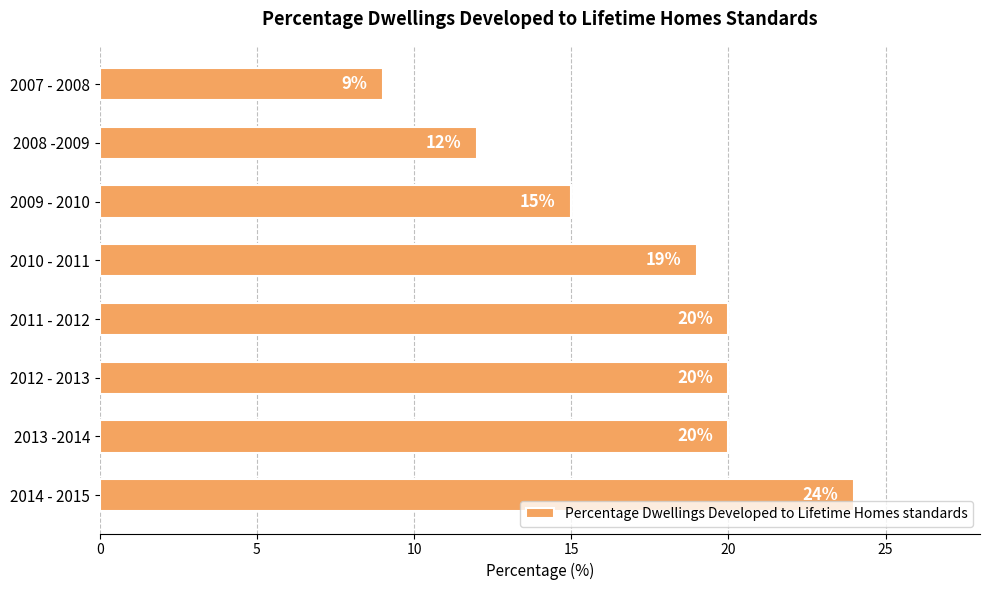

How many values are below 20?

4